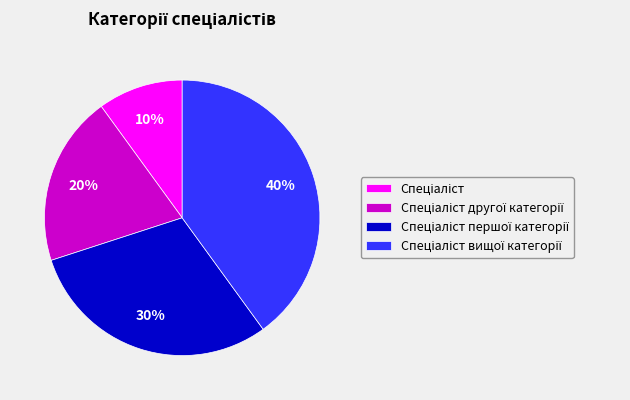

To the nearest percent, what is the average slice percentage?

25%